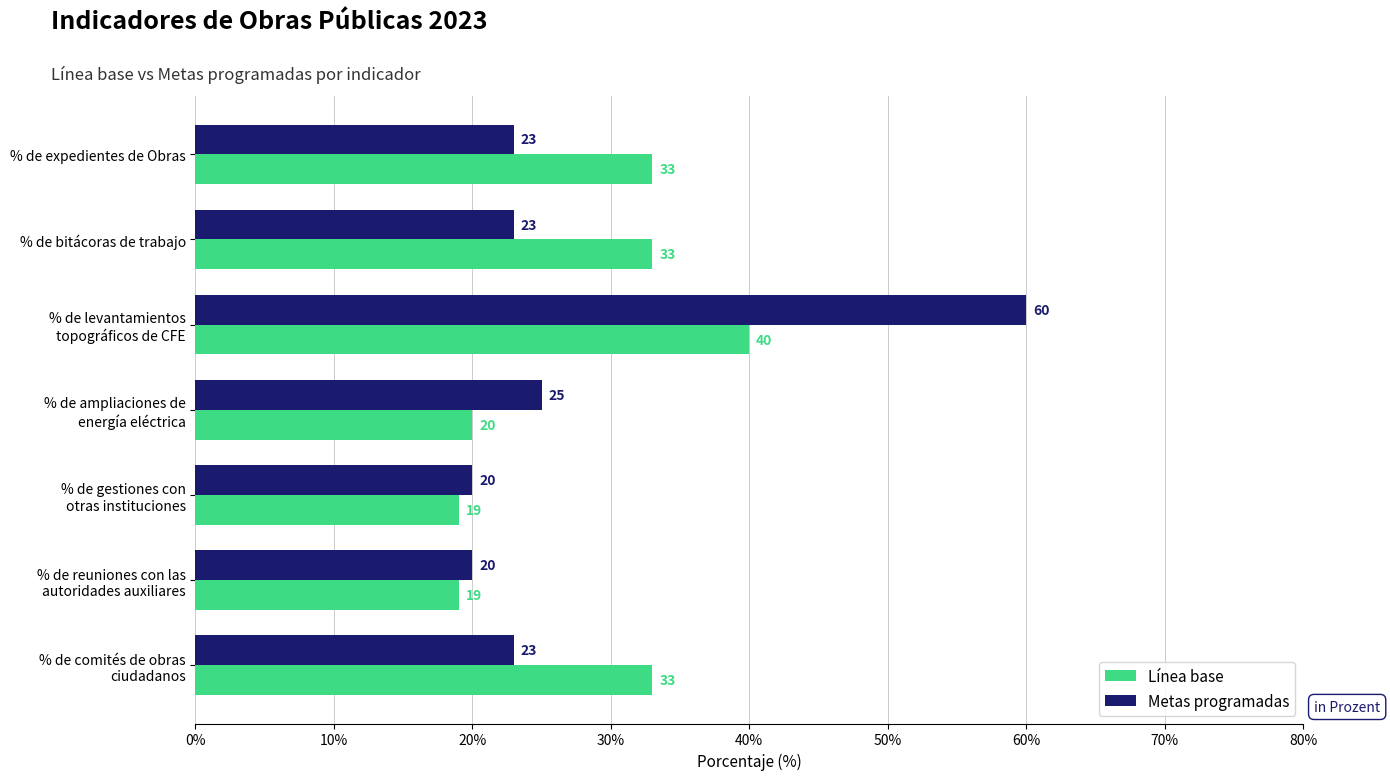

Which series has the widest spread of values?

Metas programadas